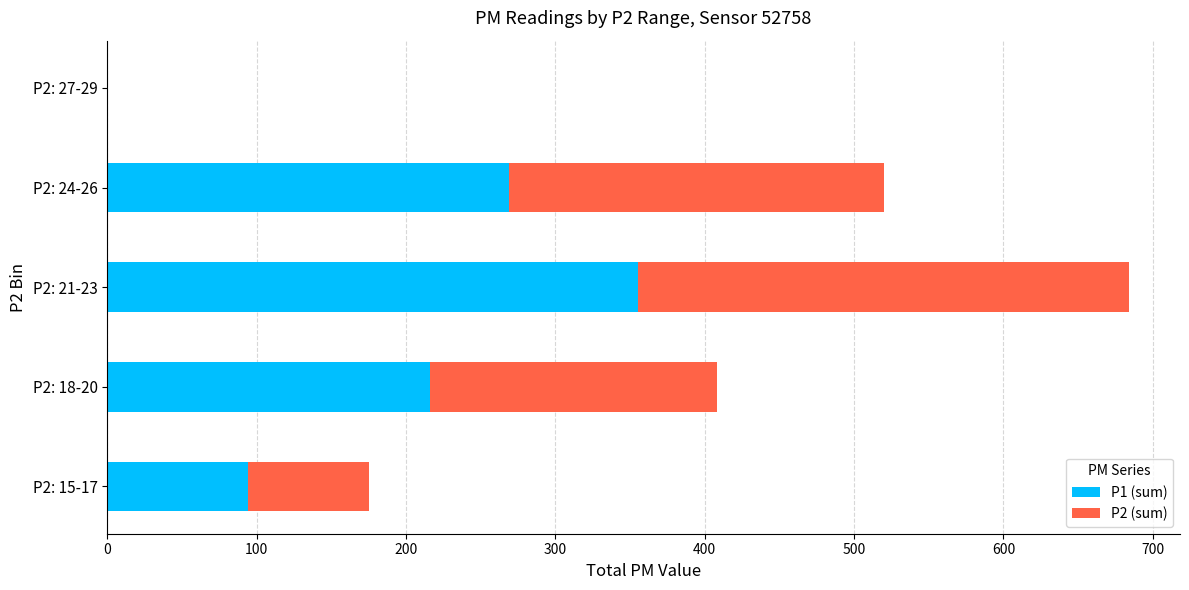

At which category is the sum across all series the highest?

P2: 21-23